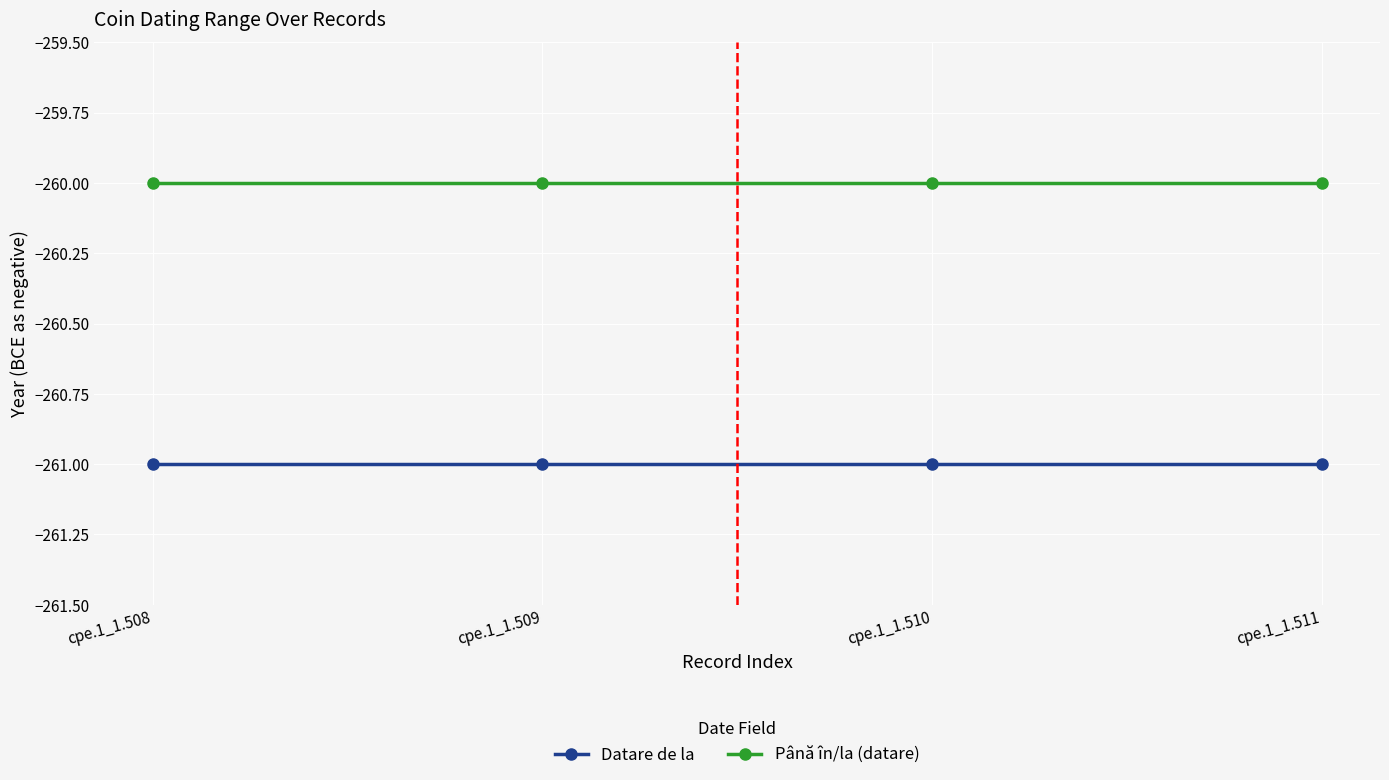

Reading left to right, transcribe all the data shown in this chart.

Datare de la: cpe.1_1.508=-261	cpe.1_1.509=-261	cpe.1_1.510=-261	cpe.1_1.511=-261
Până în/la (datare): cpe.1_1.508=-260	cpe.1_1.509=-260	cpe.1_1.510=-260	cpe.1_1.511=-260